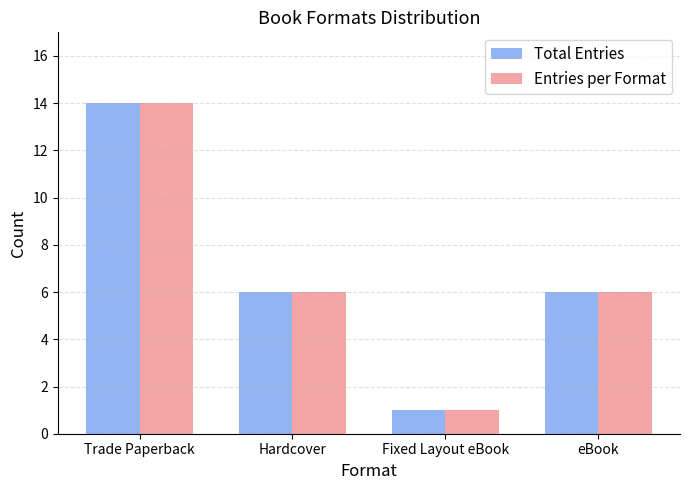

Is it true that Total Entries equals 3 at Hardcover?

False